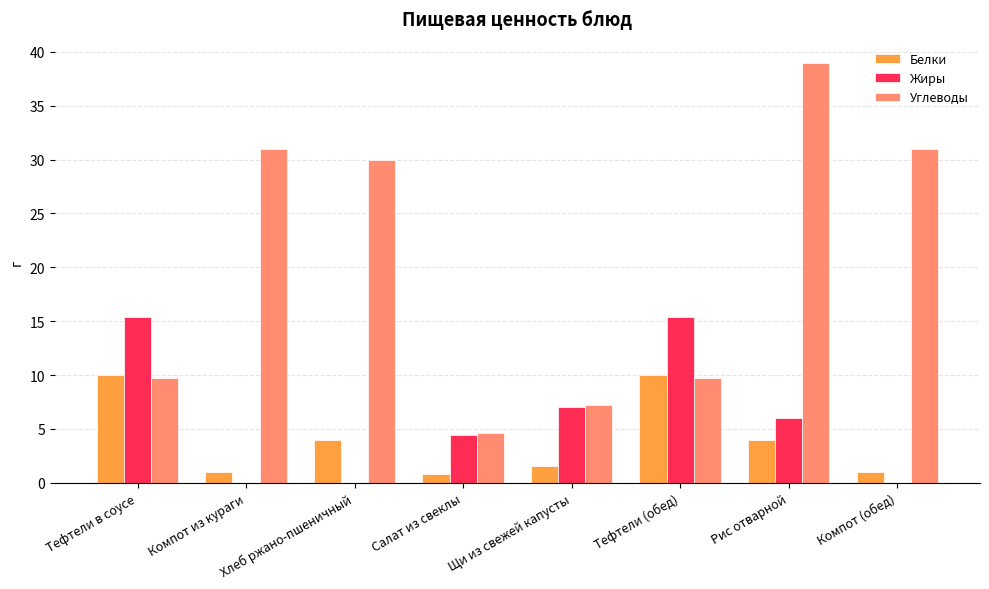

What is the sum of all Углеводы values?

162.2